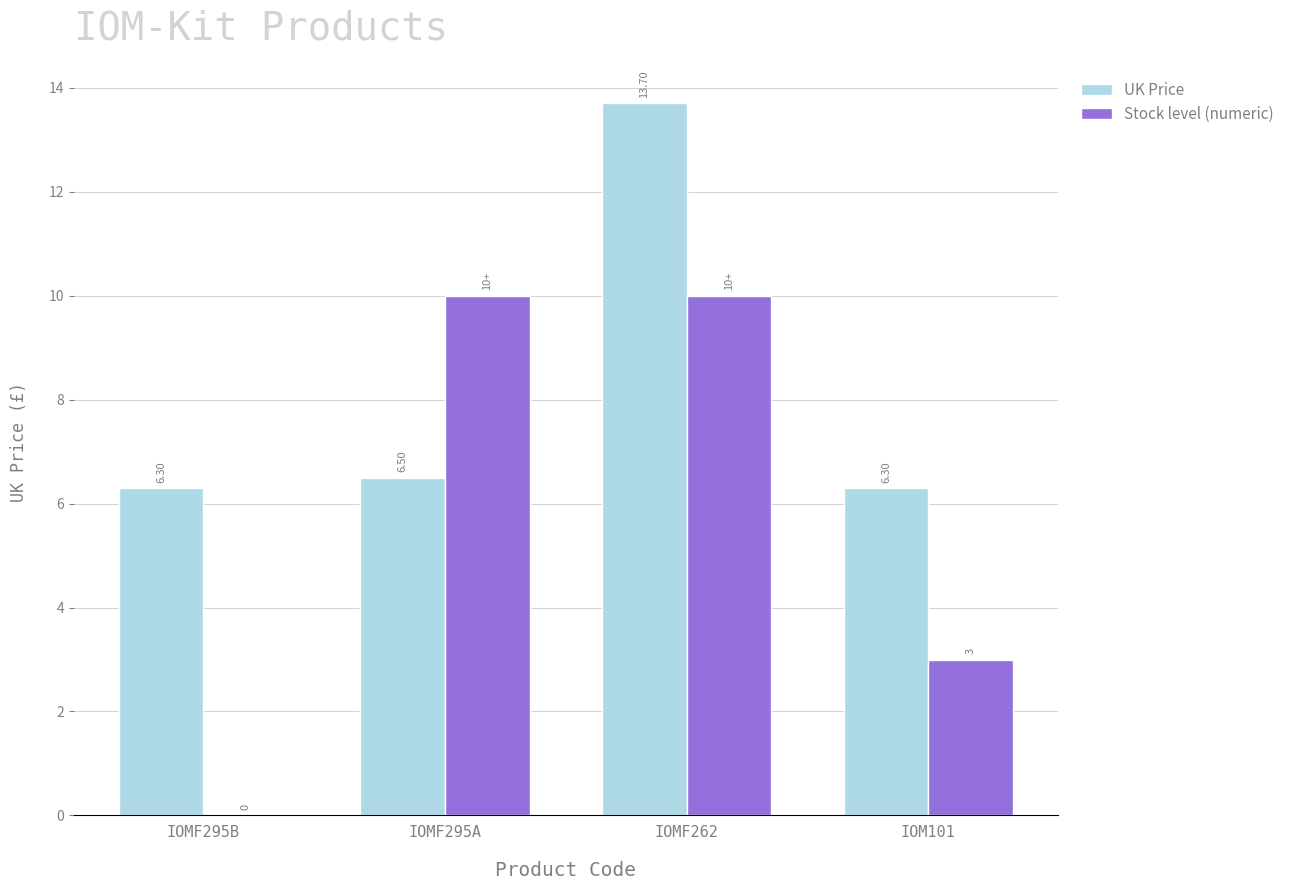

Is it true that UK Price equals 2.7 at IOM101?

False